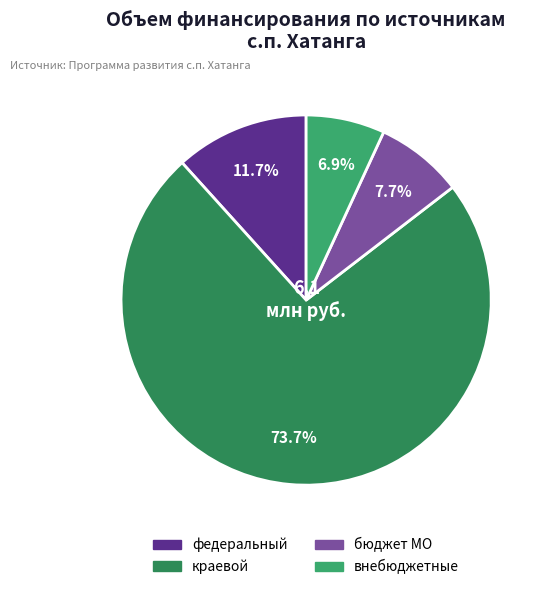

How many segments does this pie chart have?

4